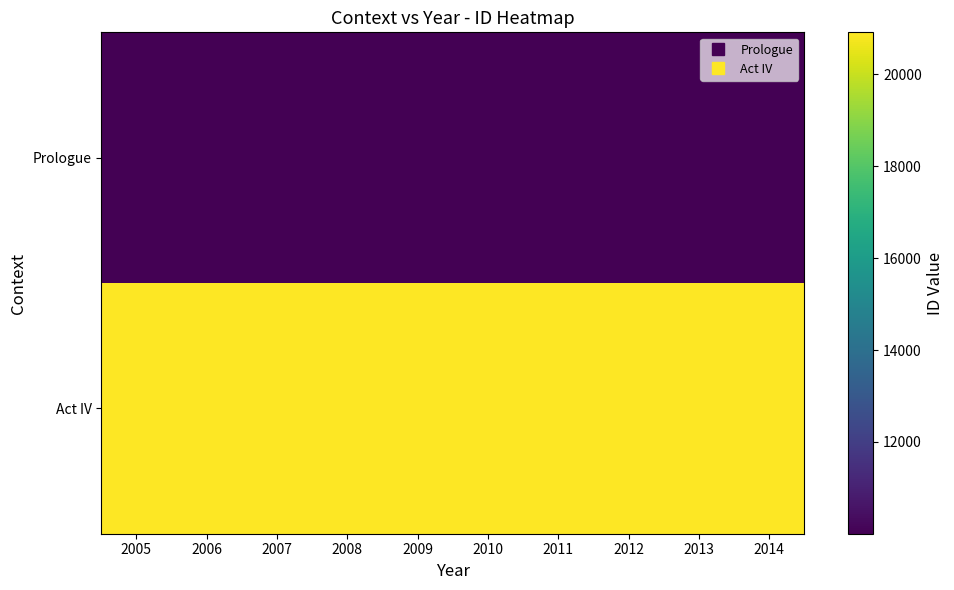

Count the number of categories in the chart.

10